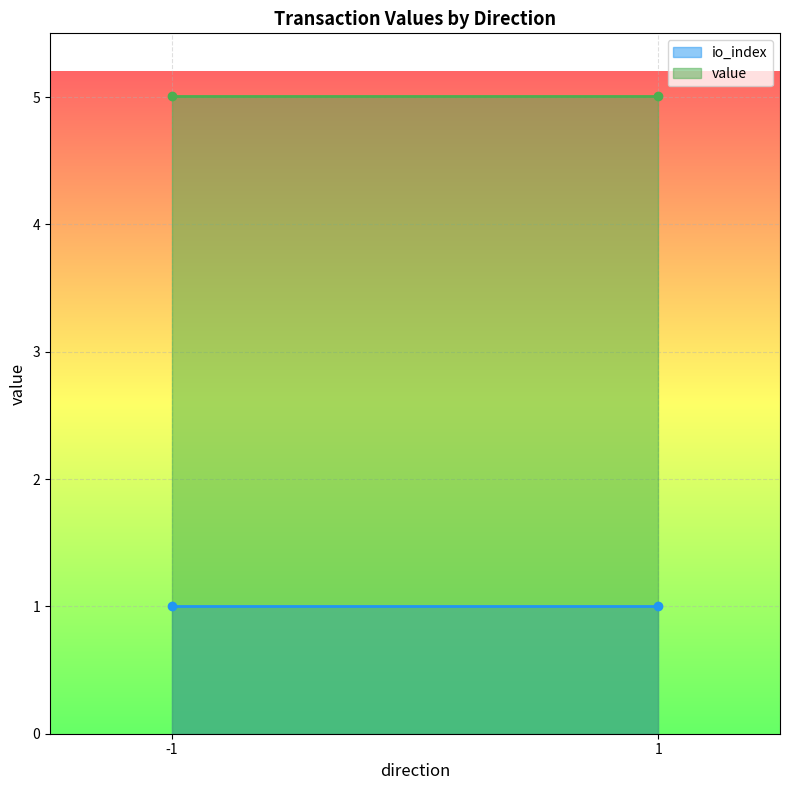

What is the sum of all io_index values?

2.0